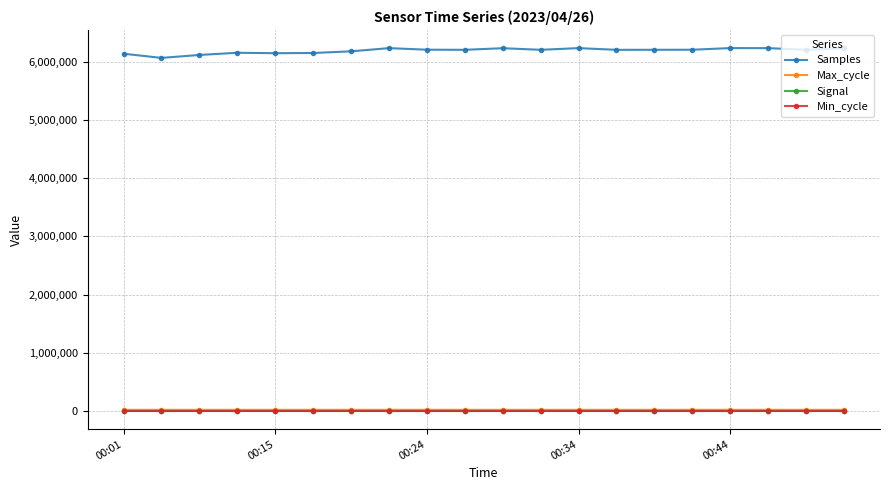

Does the chart display data point markers on the line(s)?

Yes